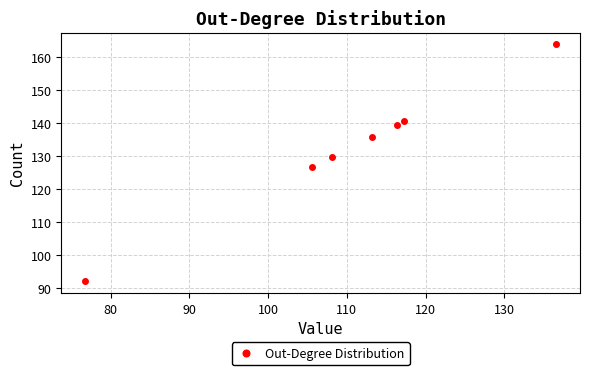

What is the range of Y values (max minus min)?

71.9